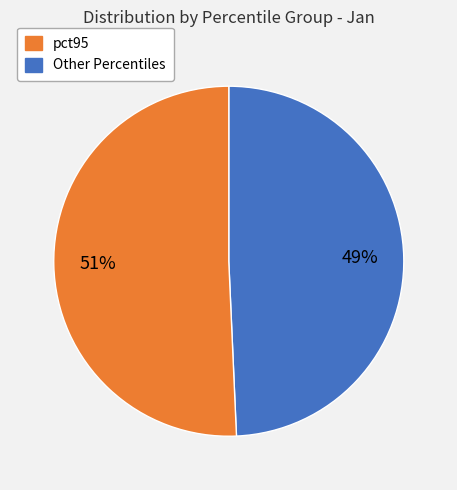

To the nearest percent, what is the average slice percentage?

50%